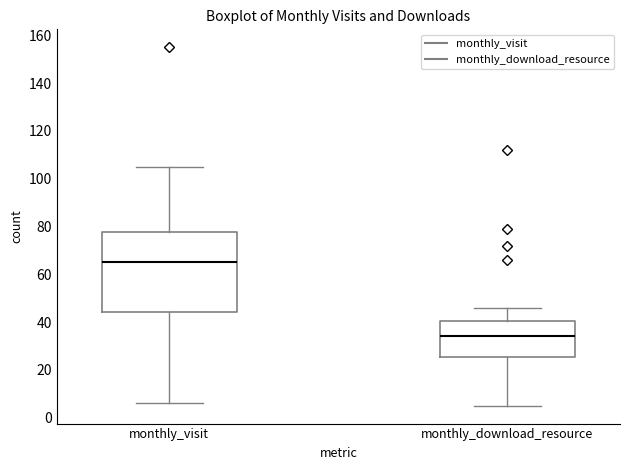

Reading left to right, transcribe this box plot: for each box, give where its median line is, the range the box spans, and where its two whiskers end, as read against the y-axis. The values are not printed on the chart, so give them approximately, as read against the axis.

monthly_visit: median 66, box 44 to 78, whiskers 6 to 106
monthly_download_resource: median 34, box 26 to 40, whiskers 6 to 46